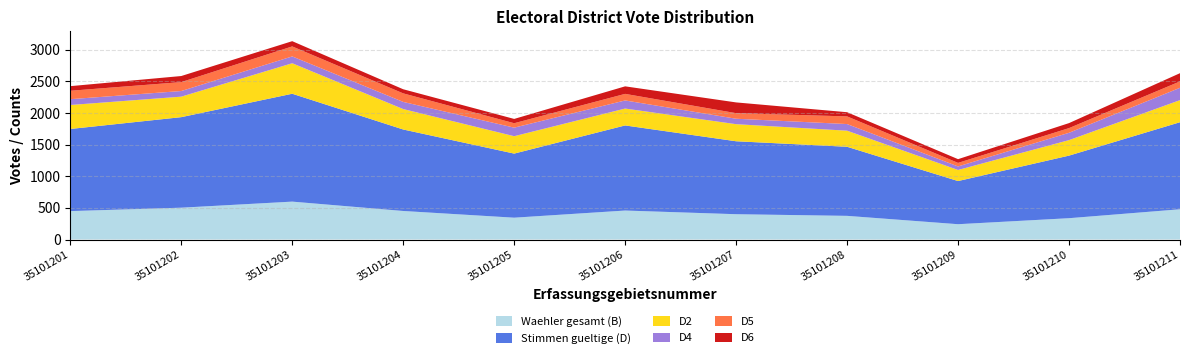

Reading left to right, list all the values displayed in this chart.

Waehler gesamt (B): 35101201=449	35101202=503	35101203=599	35101204=451	35101205=345	35101206=458	35101207=400	35101208=374	35101209=242	35101210=337	35101211=478
Stimmen gueltige (D): 35101201=1298	35101202=1431	35101203=1705	35101204=1288	35101205=1013	35101206=1345	35101207=1153	35101208=1092	35101209=682	35101210=989	35101211=1376
D2: 35101201=379	35101202=324	35101203=482	35101204=323	35101205=275	35101206=267	35101207=270	35101208=254	35101209=175	35101210=245	35101211=349
D4: 35101201=92	35101202=89	35101203=108	35101204=113	35101205=135	35101206=128	35101207=86	35101208=105	35101209=56	35101210=116	35101211=195
D5: 35101201=133	35101202=141	35101203=158	35101204=135	35101205=70	35101206=104	35101207=88	35101208=121	35101209=56	35101210=74	35101211=101
D6: 35101201=73	35101202=96	35101203=83	35101204=65	35101205=68	35101206=119	35101207=170	35101208=66	35101209=59	35101210=79	35101211=130